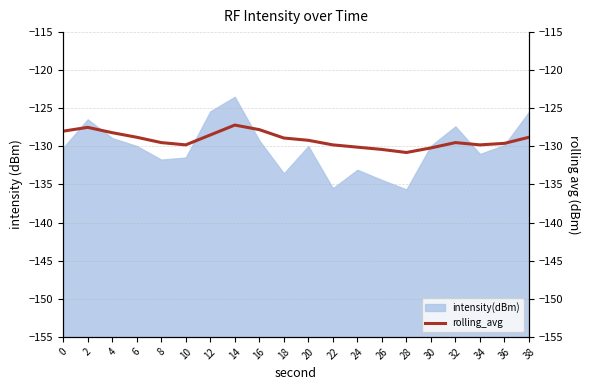

What is the maximum value for intensity(dBm)?

-123.5